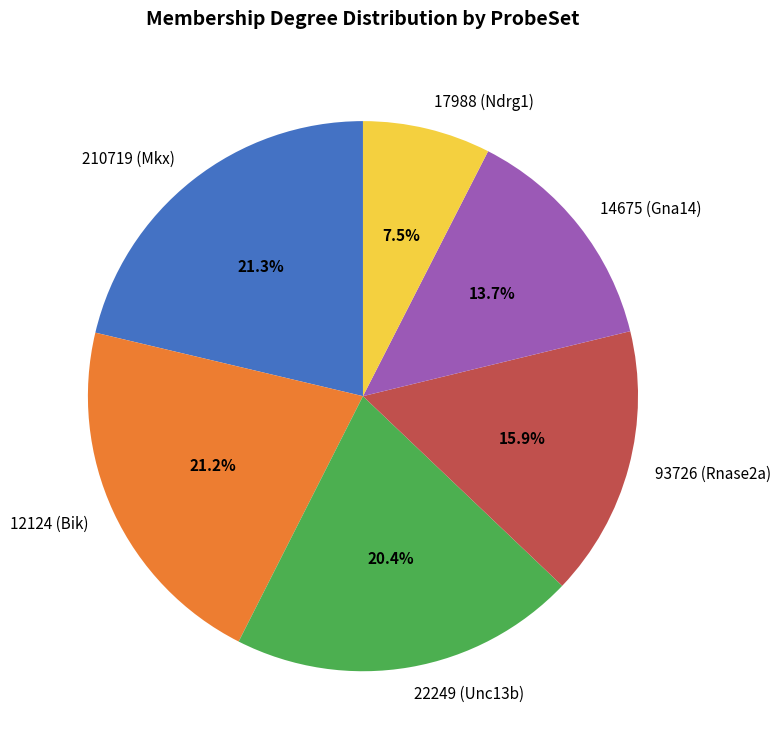

Which slice is the smallest?

17988 (Ndrg1)